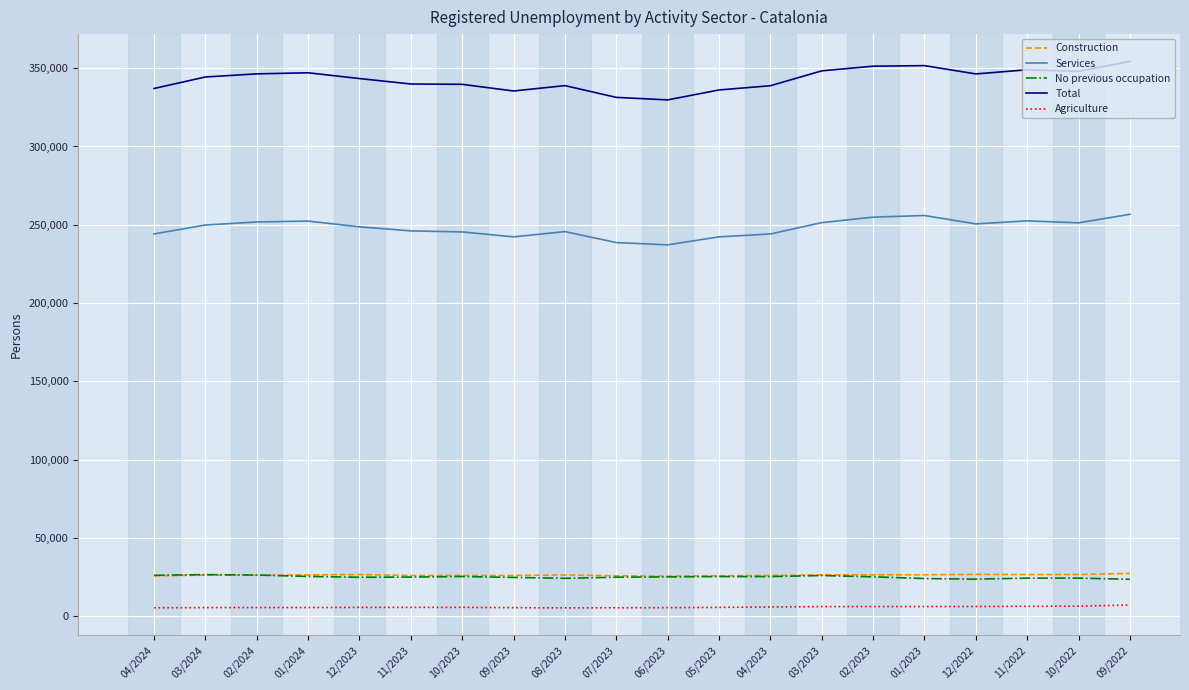

Which series has the widest spread of values?

Total